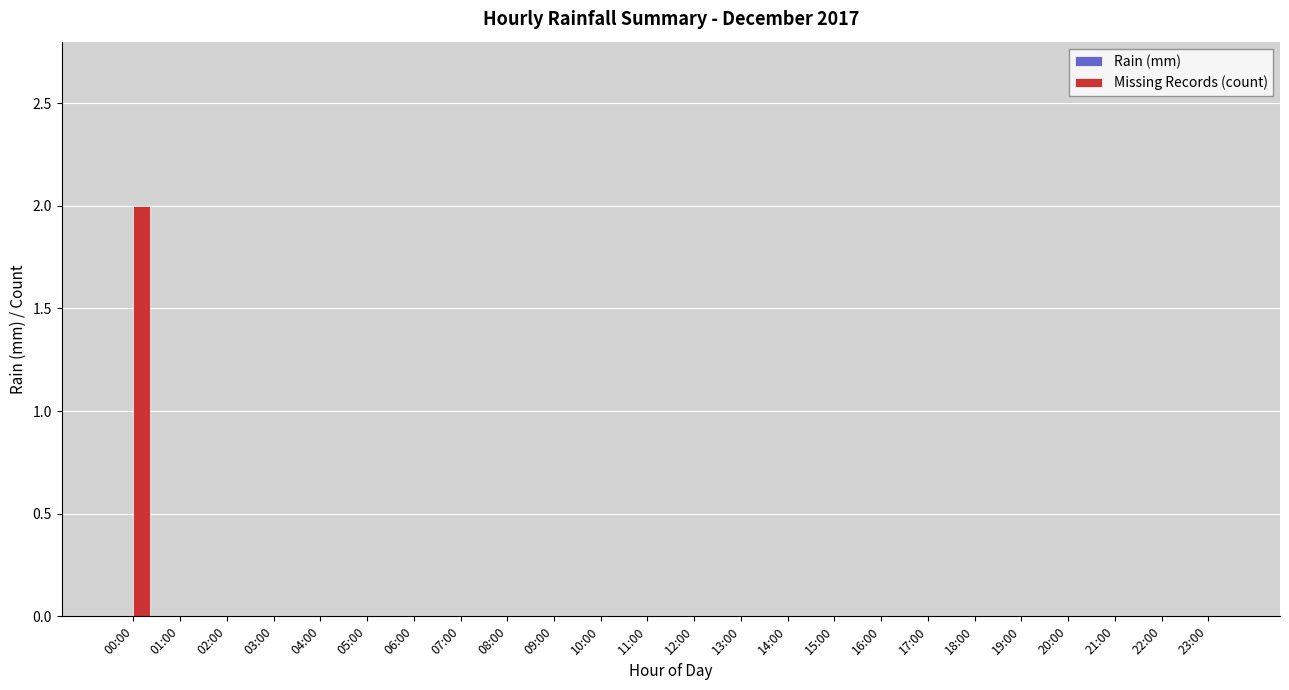

Reading right to left, extract all data points from this chart.

23:00=0	22:00=0	21:00=0	20:00=0	19:00=0	18:00=0	17:00=0	16:00=0	15:00=0	14:00=0	13:00=0	12:00=0	11:00=0	10:00=0	09:00=0	08:00=0	07:00=0	06:00=0	05:00=0	04:00=0	03:00=0	02:00=0	01:00=0	00:00=2